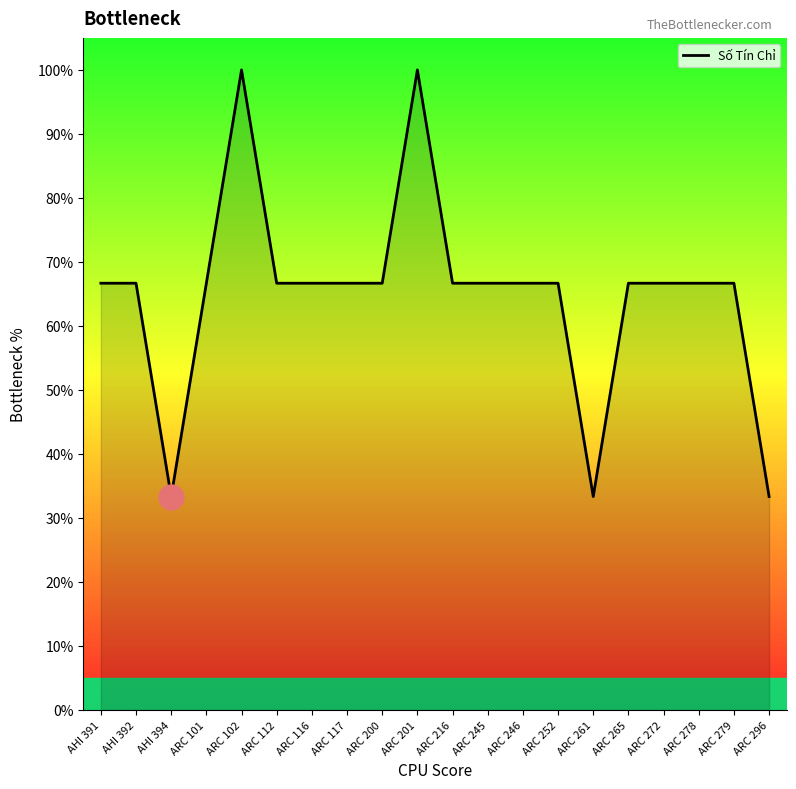

The value at ARC 265 is 66.7. True or false?

True